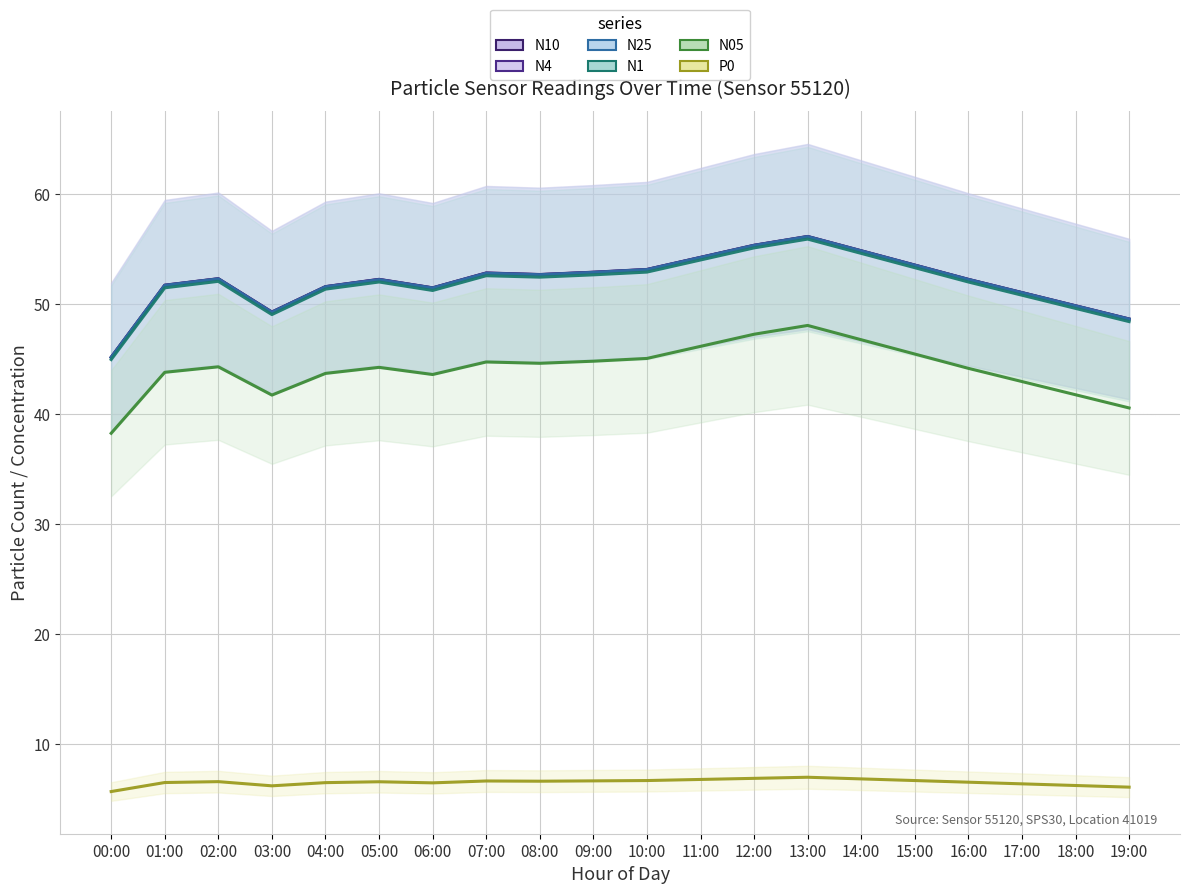

At how many categories does at least one series exceed 54?

4